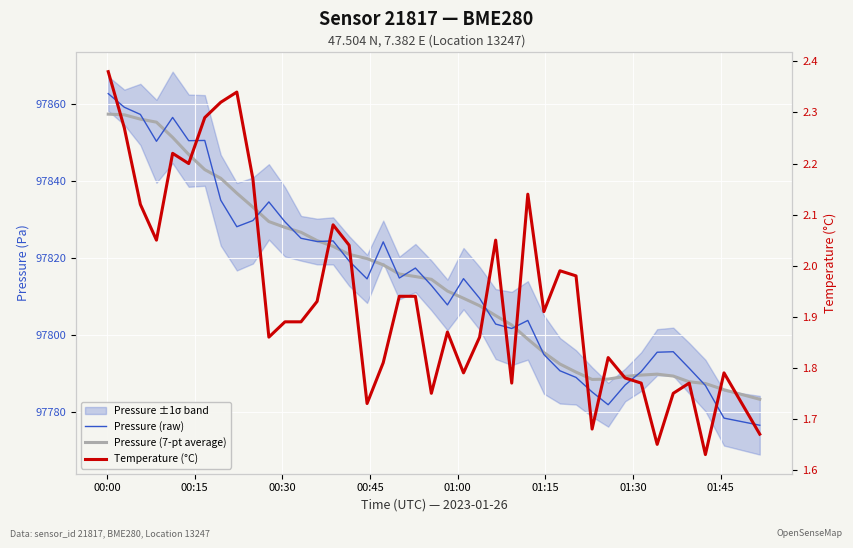

Does the chart display data point markers on the line(s)?

No